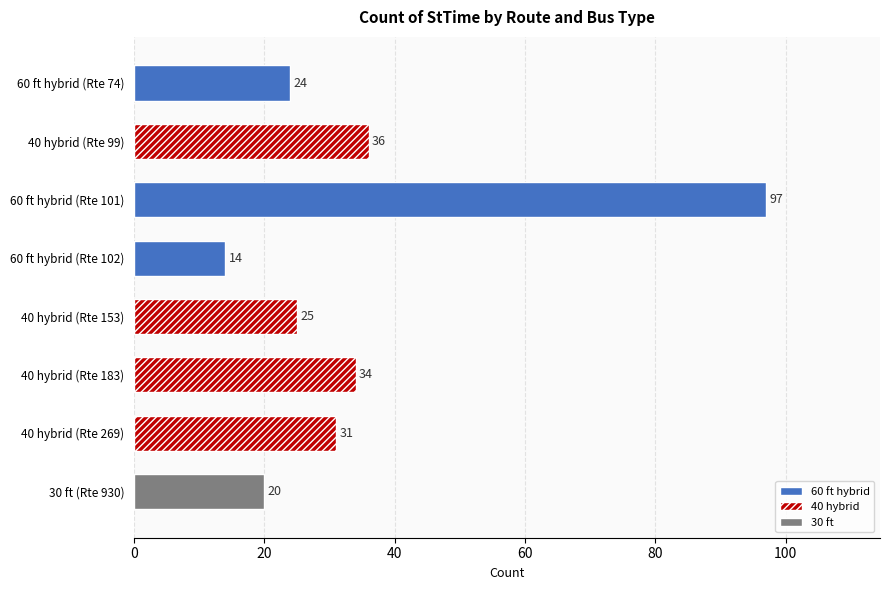

Reading left to right, list all the values displayed in this chart.

24	36	97	14	25	34	31	20